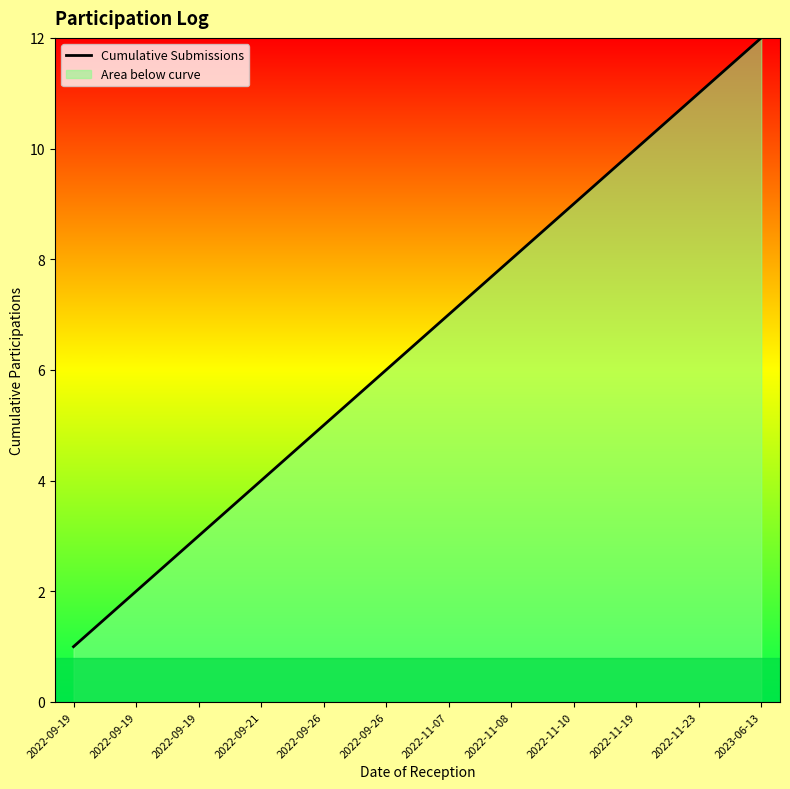

What is the label of the 3rd point from the right?

2022-11-19